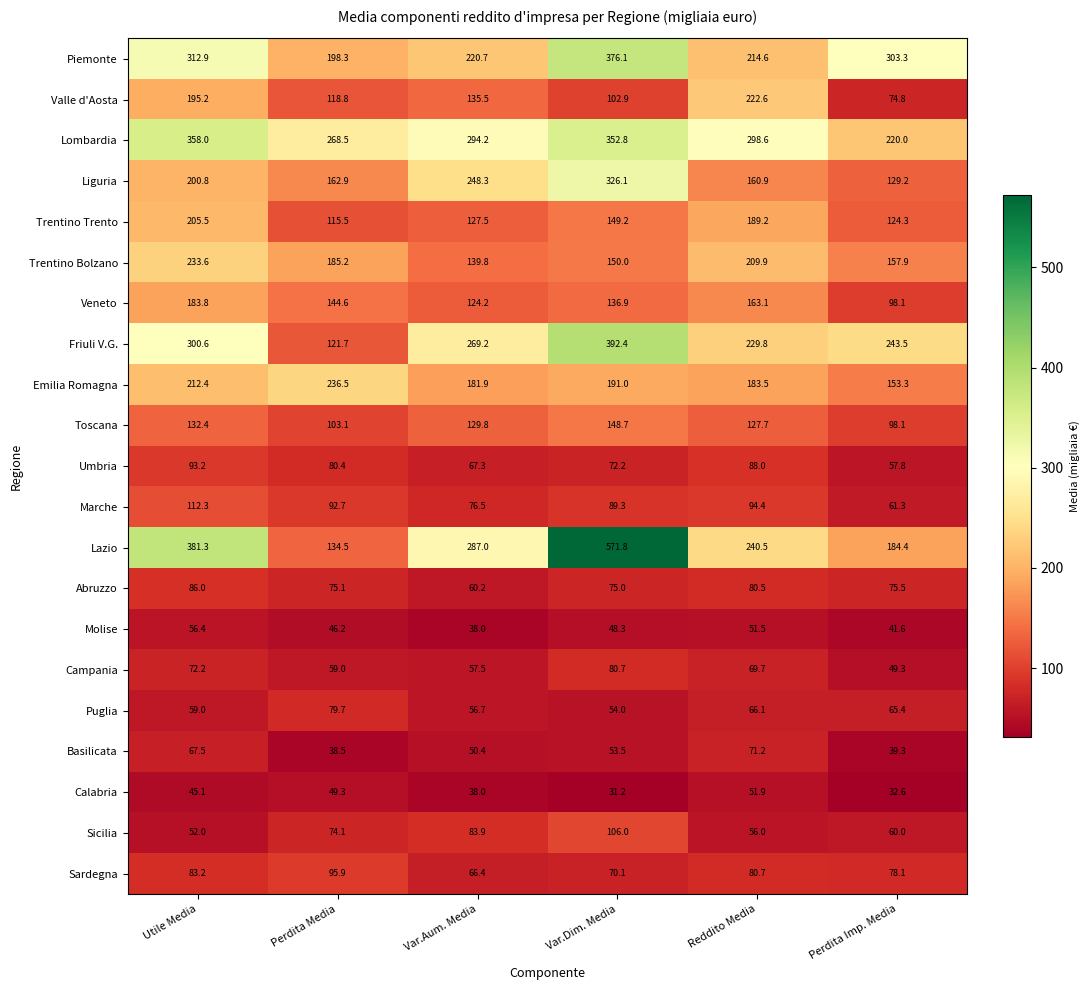

How many series are shown in this chart?

21